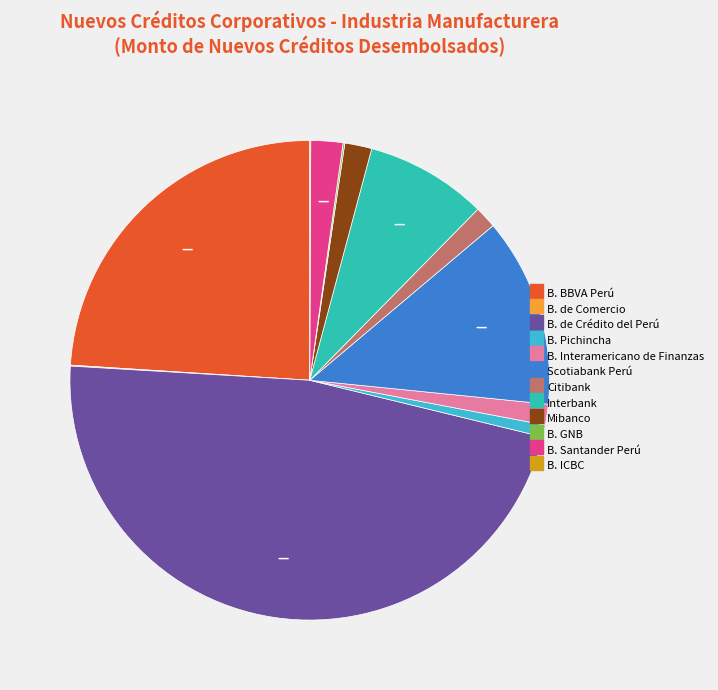

To the nearest percent, what is the difference between the B. de Crédito del Perú and Scotiabank Perú slice percentages?

34%